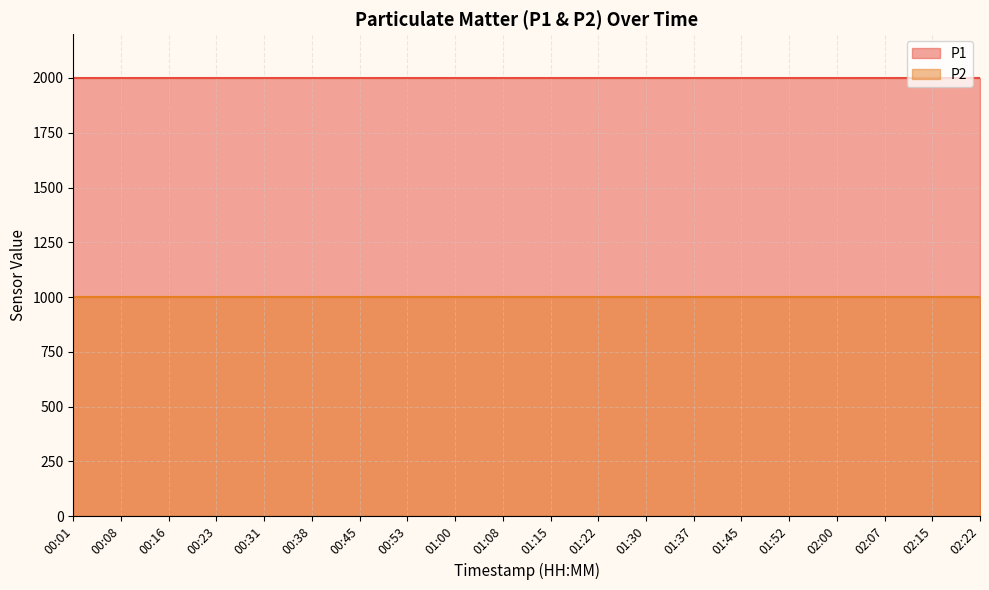

True or false: P1 has more than 1 interior local peaks.

False